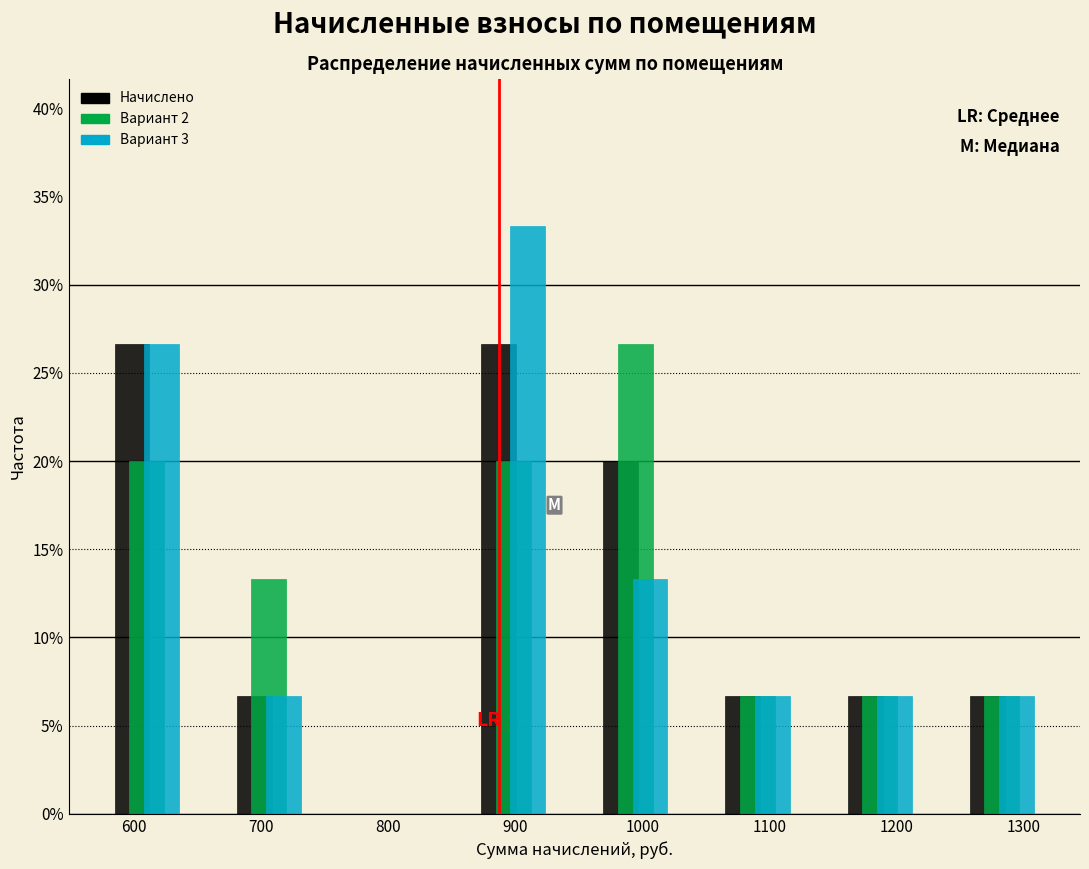

In the Вариант 2 series, which range on the x-axis has the tallest bar?

950 to 1040